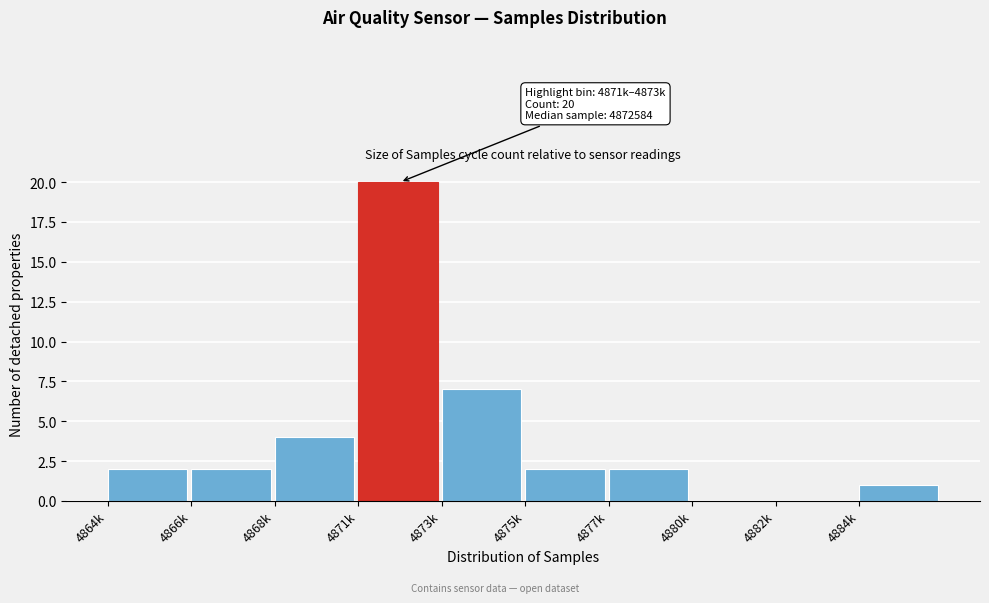

Reading left to right, what are all the values shown in this chart?

4864k=2	4866k=2	4868k=4	4871k=20	4873k=7	4875k=2	4877k=2	4880k=0	4882k=0	4884k=1